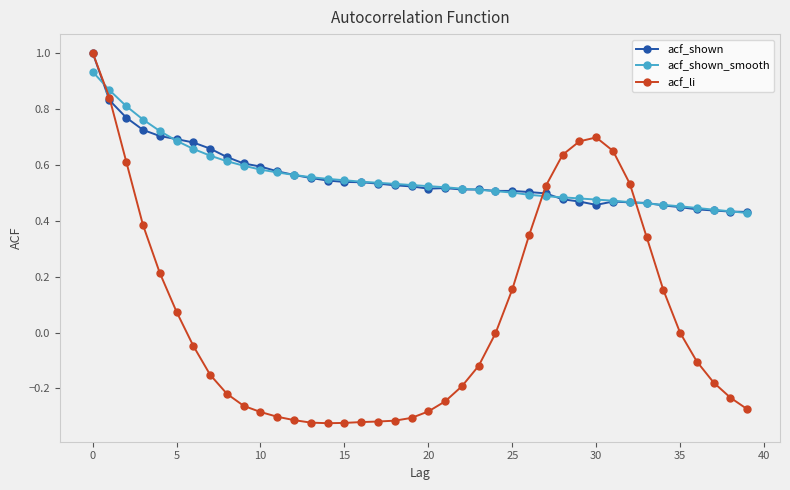

What is the greatest value displayed?

1.0